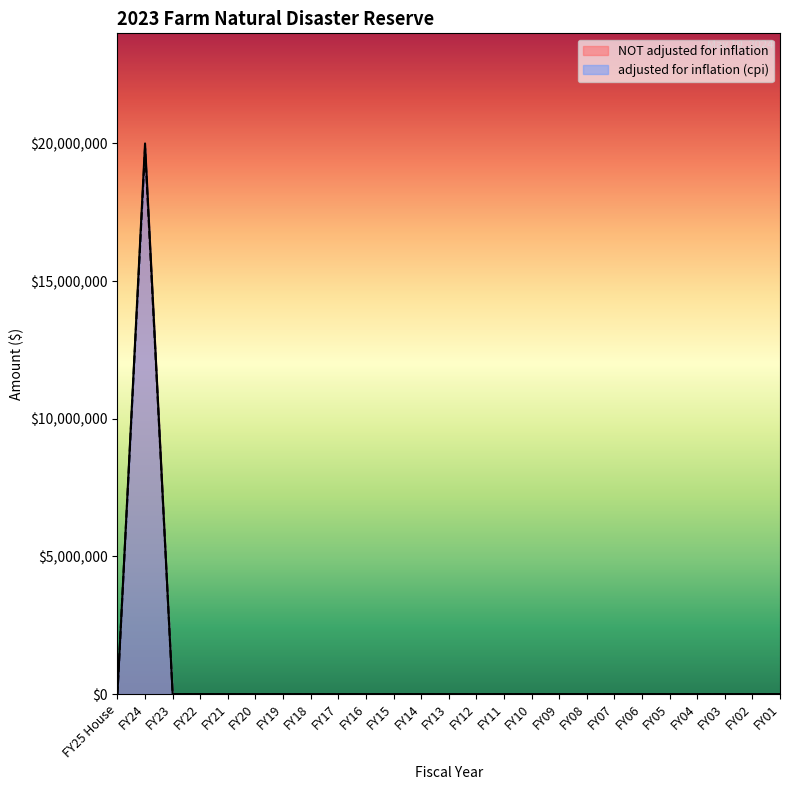

At which category does the chart reach its minimum across all series?

FY25 House